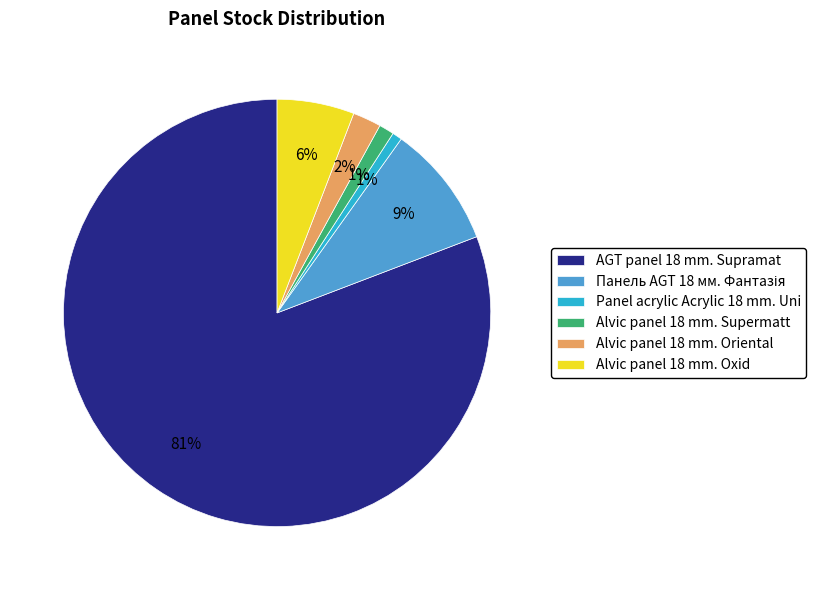

What is the largest slice in the pie chart?

AGT panel 18 mm. Supramat